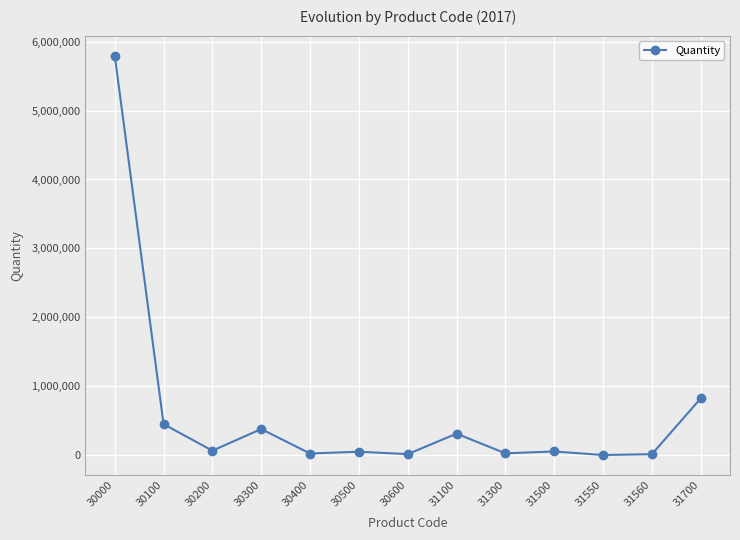

Count the number of data series in this chart.

1